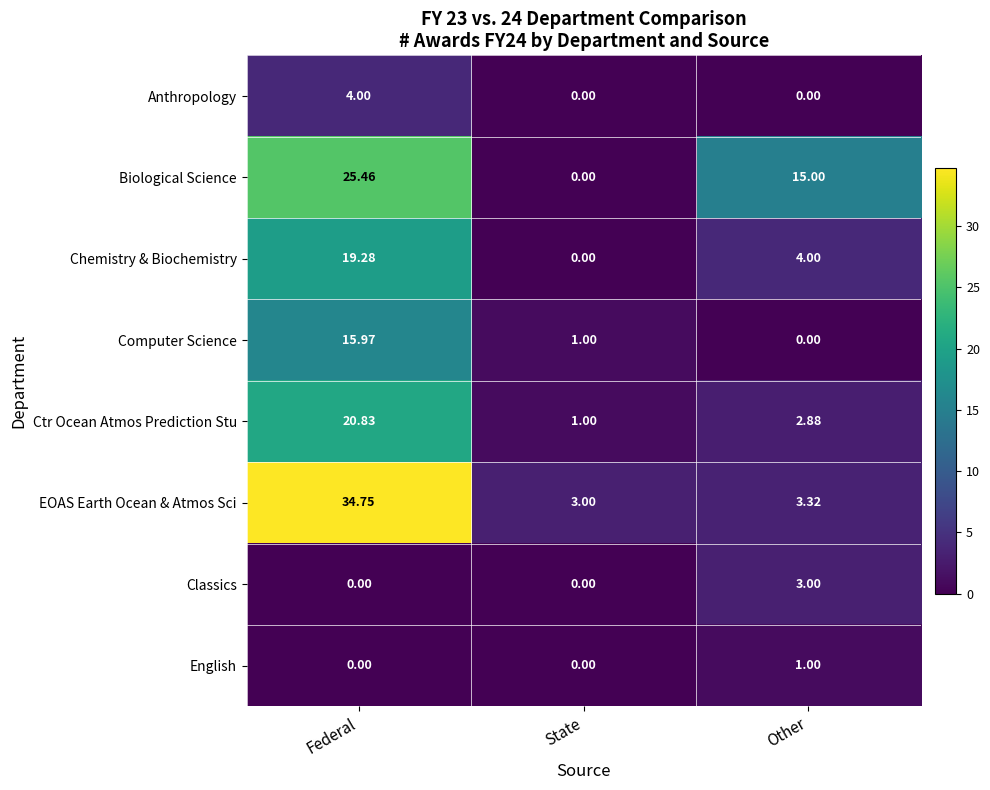

How many data points does each series have?

3